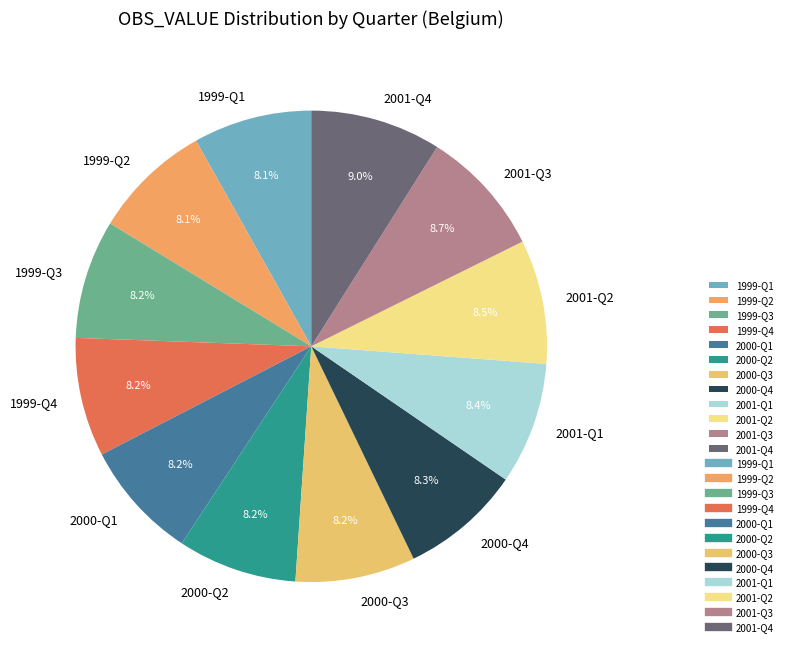

Approximately how many times larger is the value at 2001-Q1 compared to 2001-Q3?

1.0